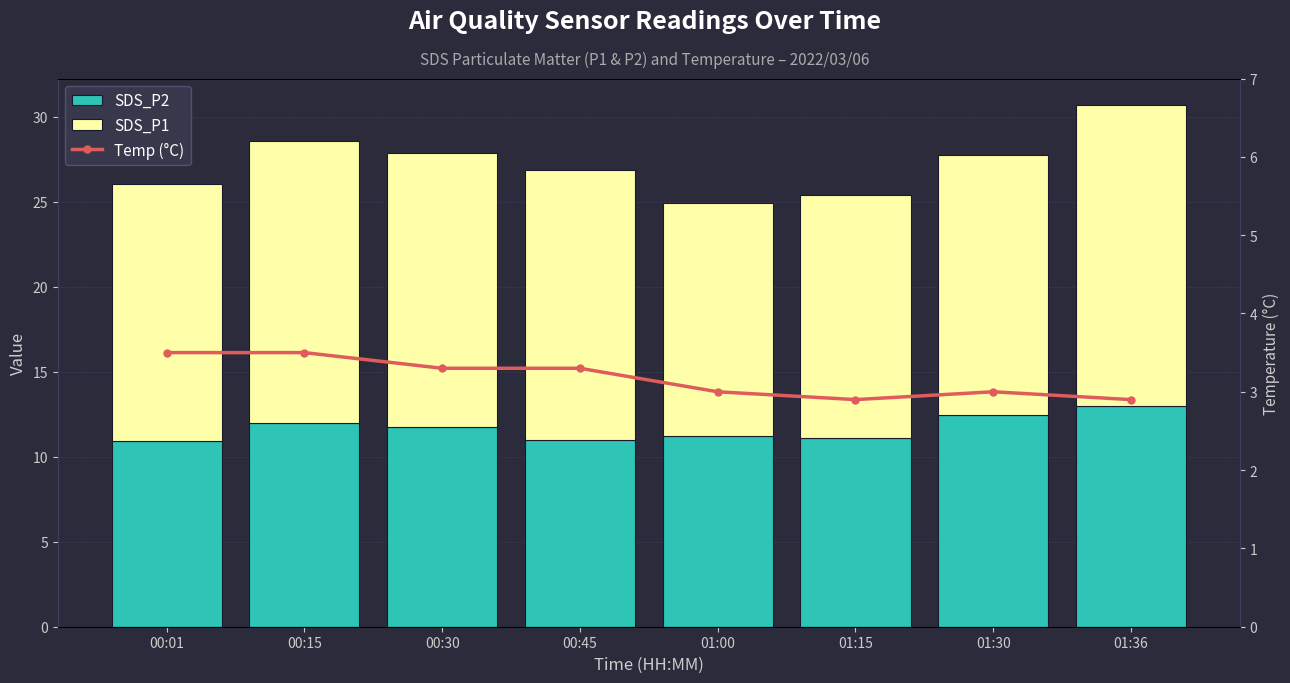

What is the label of the 8th bar from the left?

01:36